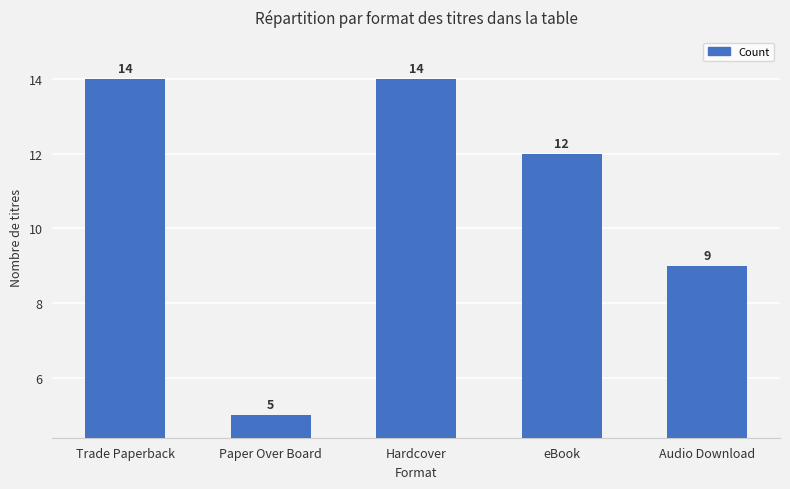

What is the approximate value at Paper Over Board?

5